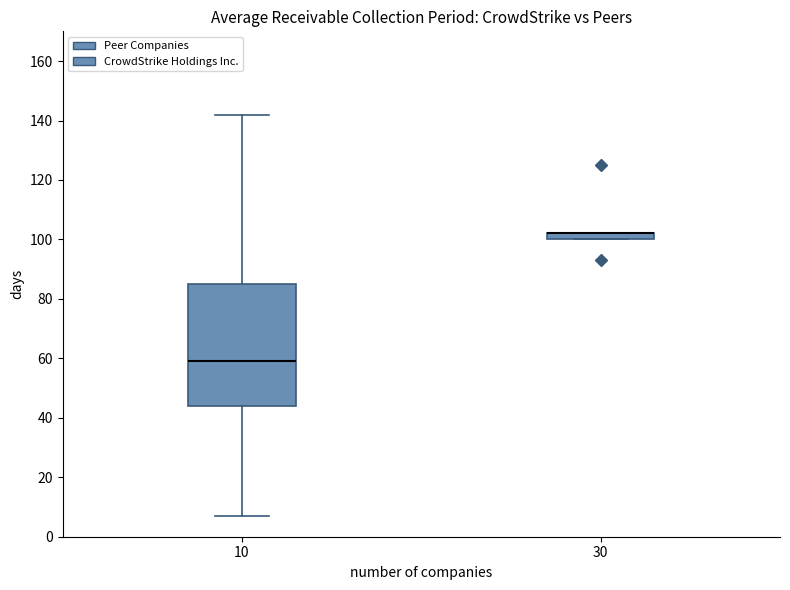

Which box is the tallest, from its lower edge to its upper edge?

10